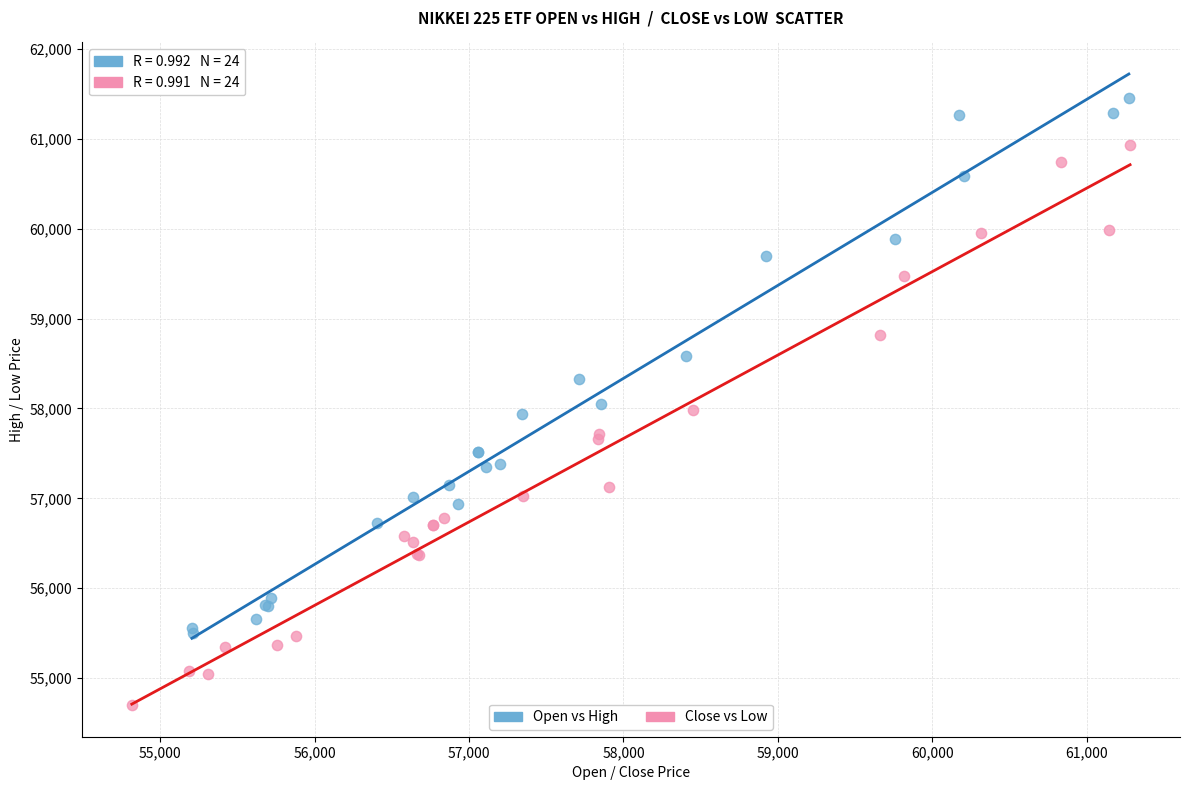

Which series contains the lowest Y value?

Close vs Low